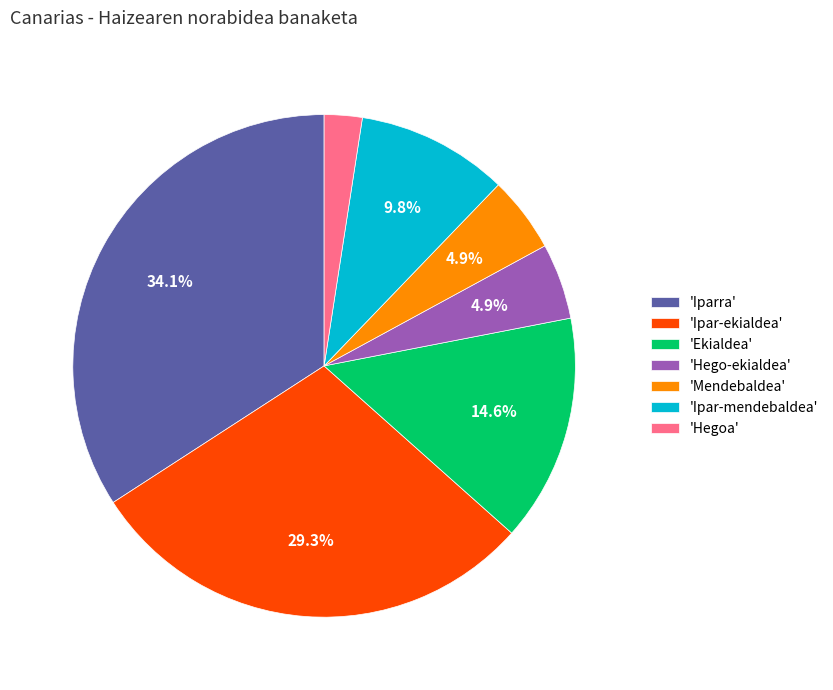

Combined, do 'Mendebaldea' and 'Hegoa' account for over 50%?

No